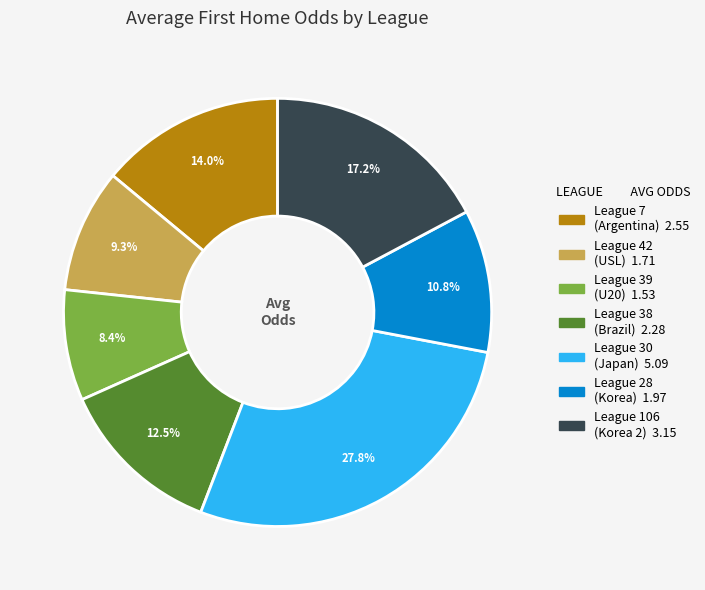

Is there any slice that represents more than half of the pie?

No